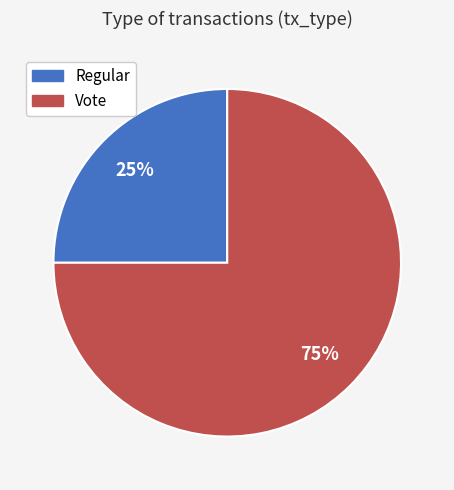

Which category accounts for the majority?

Vote